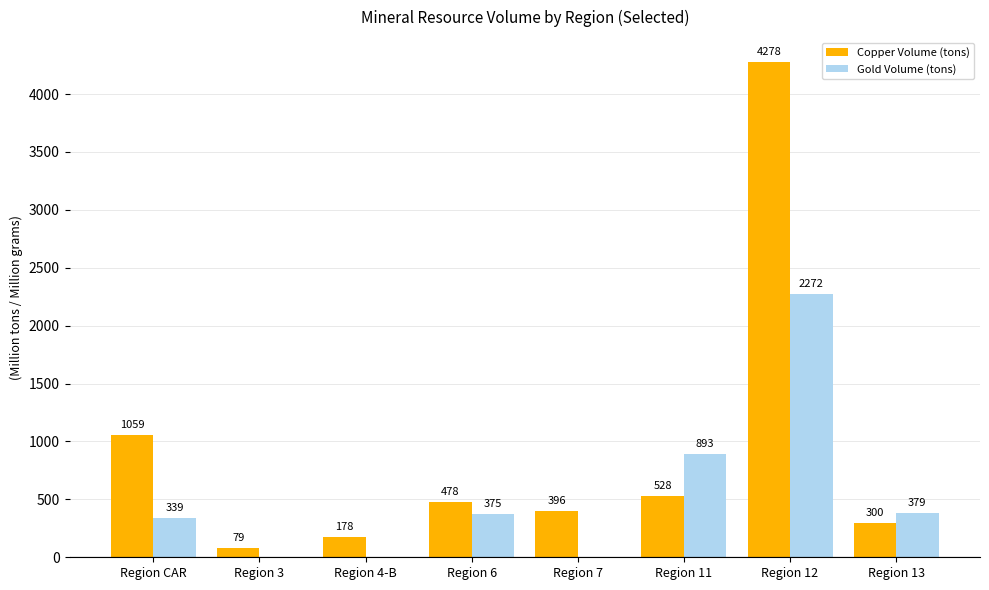

True or false: Copper Volume (tons) has a value of 241.4 at Region 11.

False